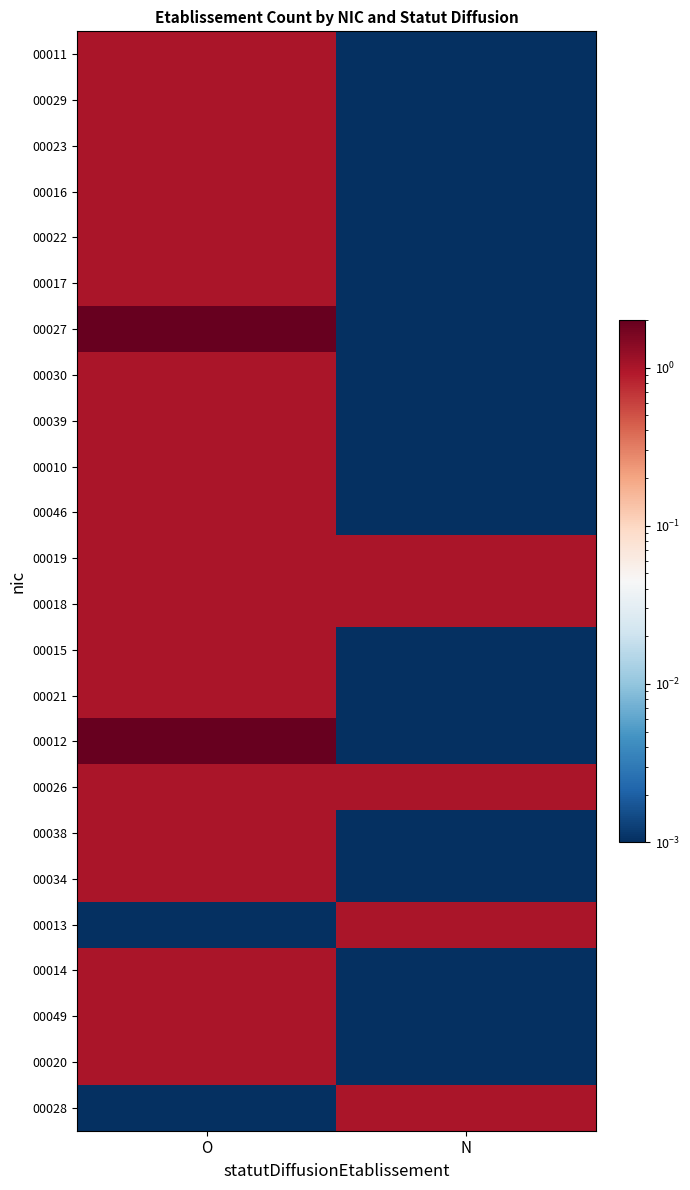

Which series has the widest spread of values?

00027